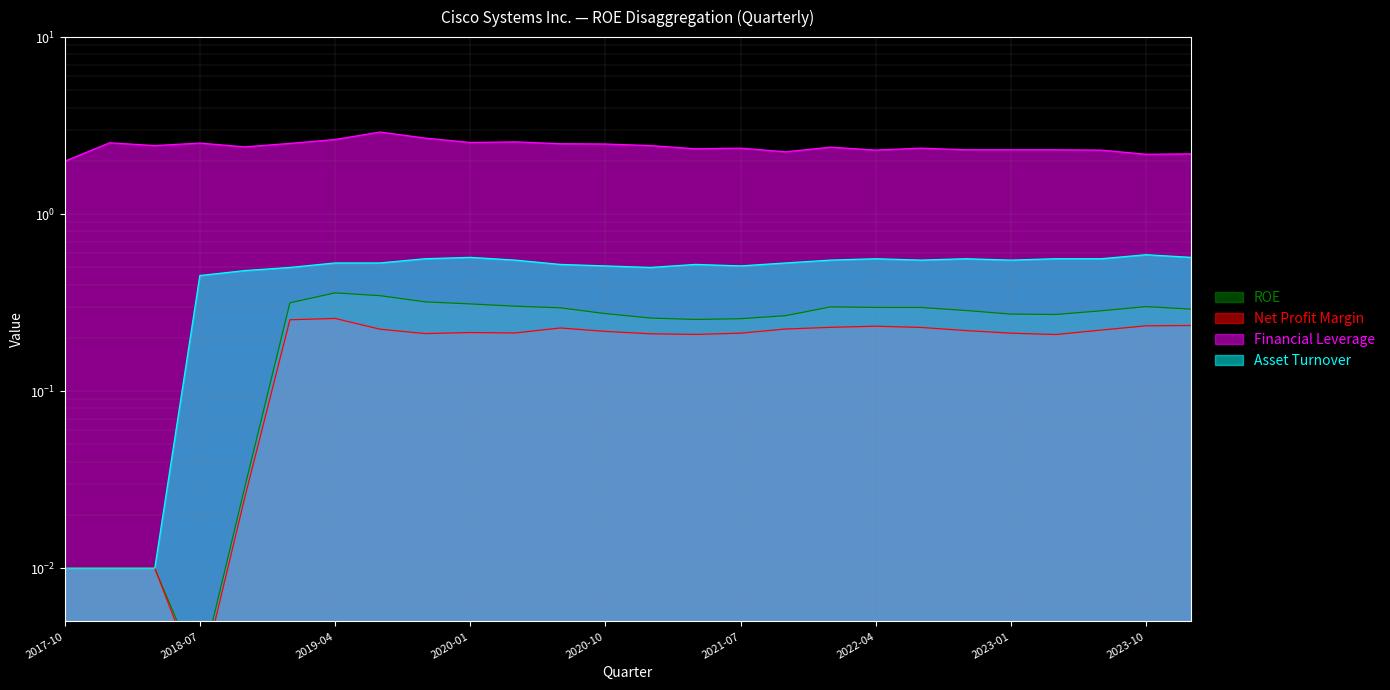

Reading left to right, extract all data points from this chart.

ROE: 0.0	0.0	0.0	0.0	0.0	0.3	0.4	0.3	0.3	0.3	0.3	0.3	0.3	0.3	0.3	0.3	0.3	0.3	0.3	0.3	0.3	0.3	0.3	0.3	0.3	0.3
Net Profit Margin: 0.0	0.0	0.0	0.0	0.0	0.3	0.3	0.2	0.2	0.2	0.2	0.2	0.2	0.2	0.2	0.2	0.2	0.2	0.2	0.2	0.2	0.2	0.2	0.2	0.2	0.2
Financial Leverage: 2.0	2.5	2.4	2.5	2.4	2.5	2.6	2.9	2.7	2.5	2.6	2.5	2.5	2.4	2.3	2.4	2.2	2.4	2.3	2.4	2.3	2.3	2.3	2.3	2.2	2.2
Asset Turnover: 0.0	0.0	0.0	0.5	0.5	0.5	0.5	0.5	0.6	0.6	0.6	0.5	0.5	0.5	0.5	0.5	0.5	0.6	0.6	0.6	0.6	0.6	0.6	0.6	0.6	0.6